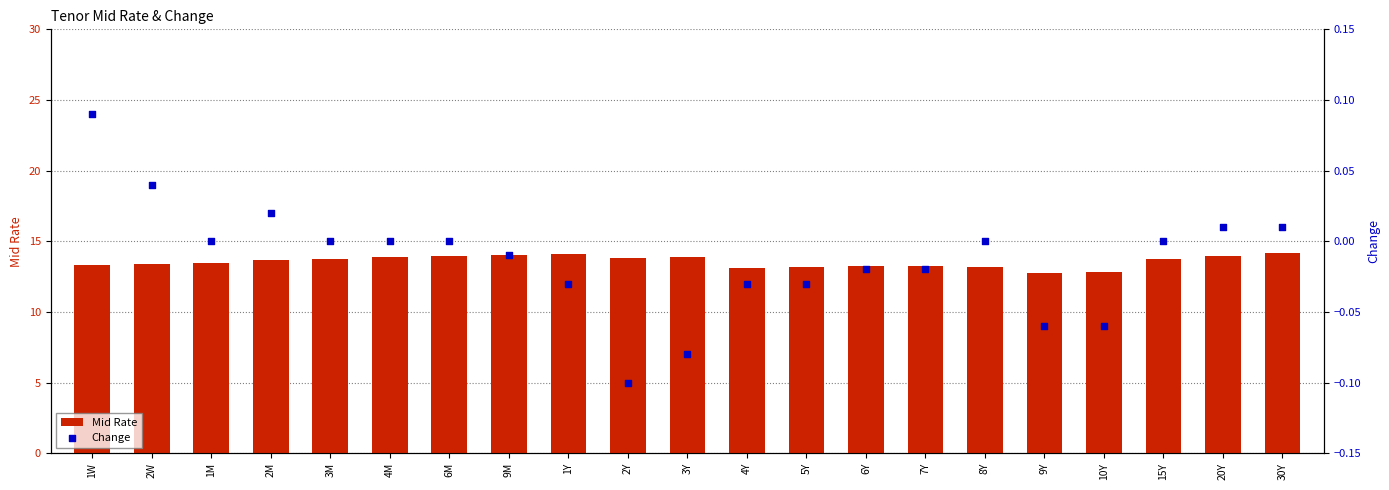

Which series reaches the maximum Y coordinate?

Mid Rate